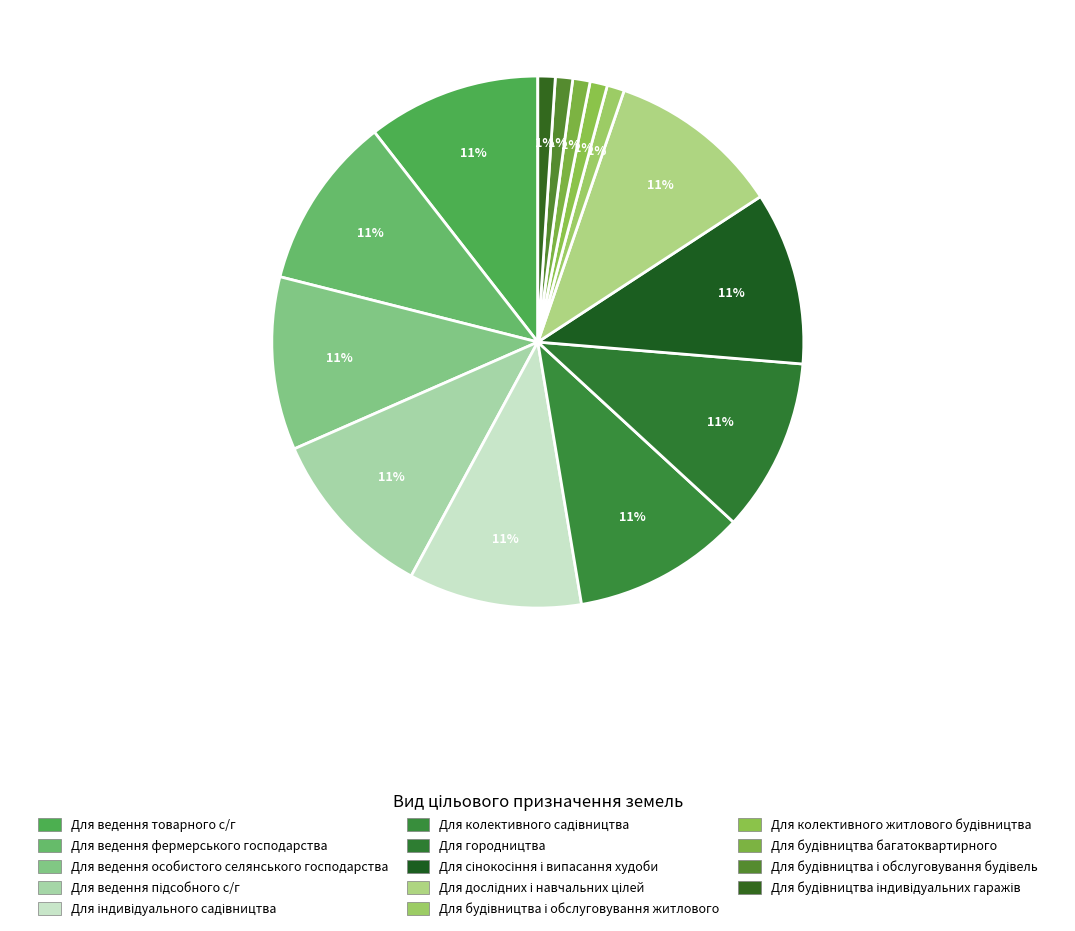

Is there a majority slice in this chart?

No